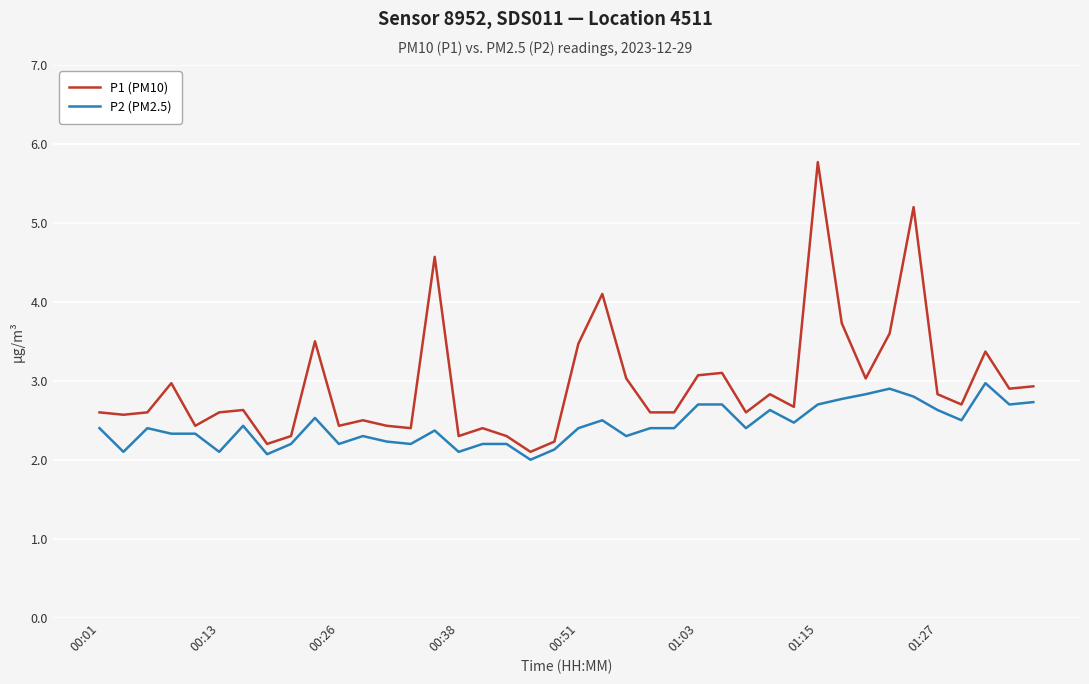

True or false: P2 (PM2.5) has more than 2 interior local peaks.

True